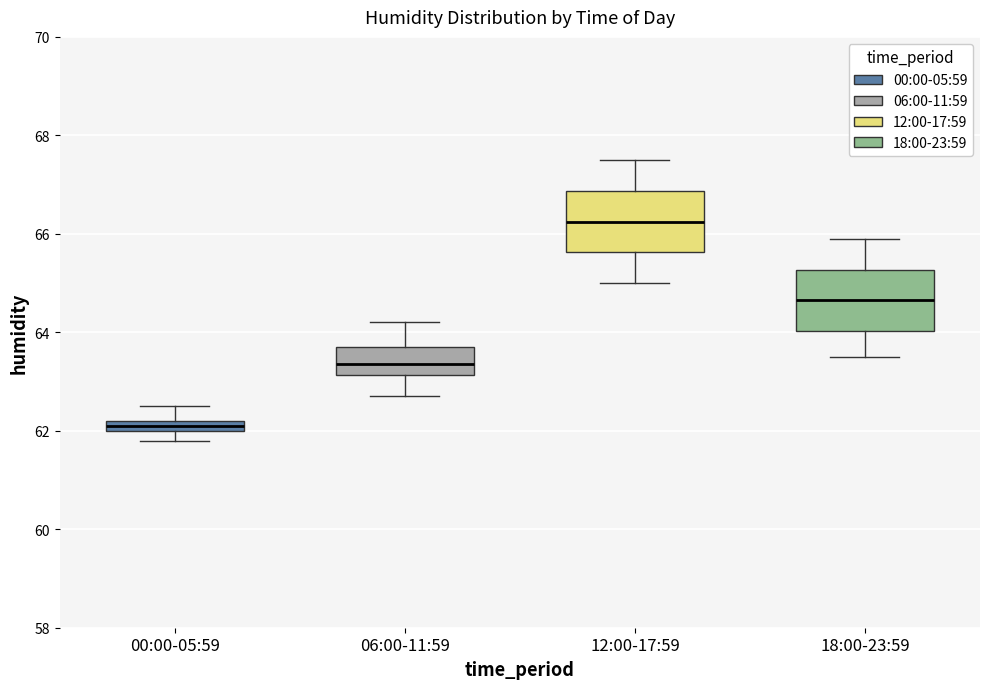

Where is the upper edge of the box for 06:00-11:59 on the y-axis? The values are not printed on the chart, so give them approximately, as read against the axis.

63.8